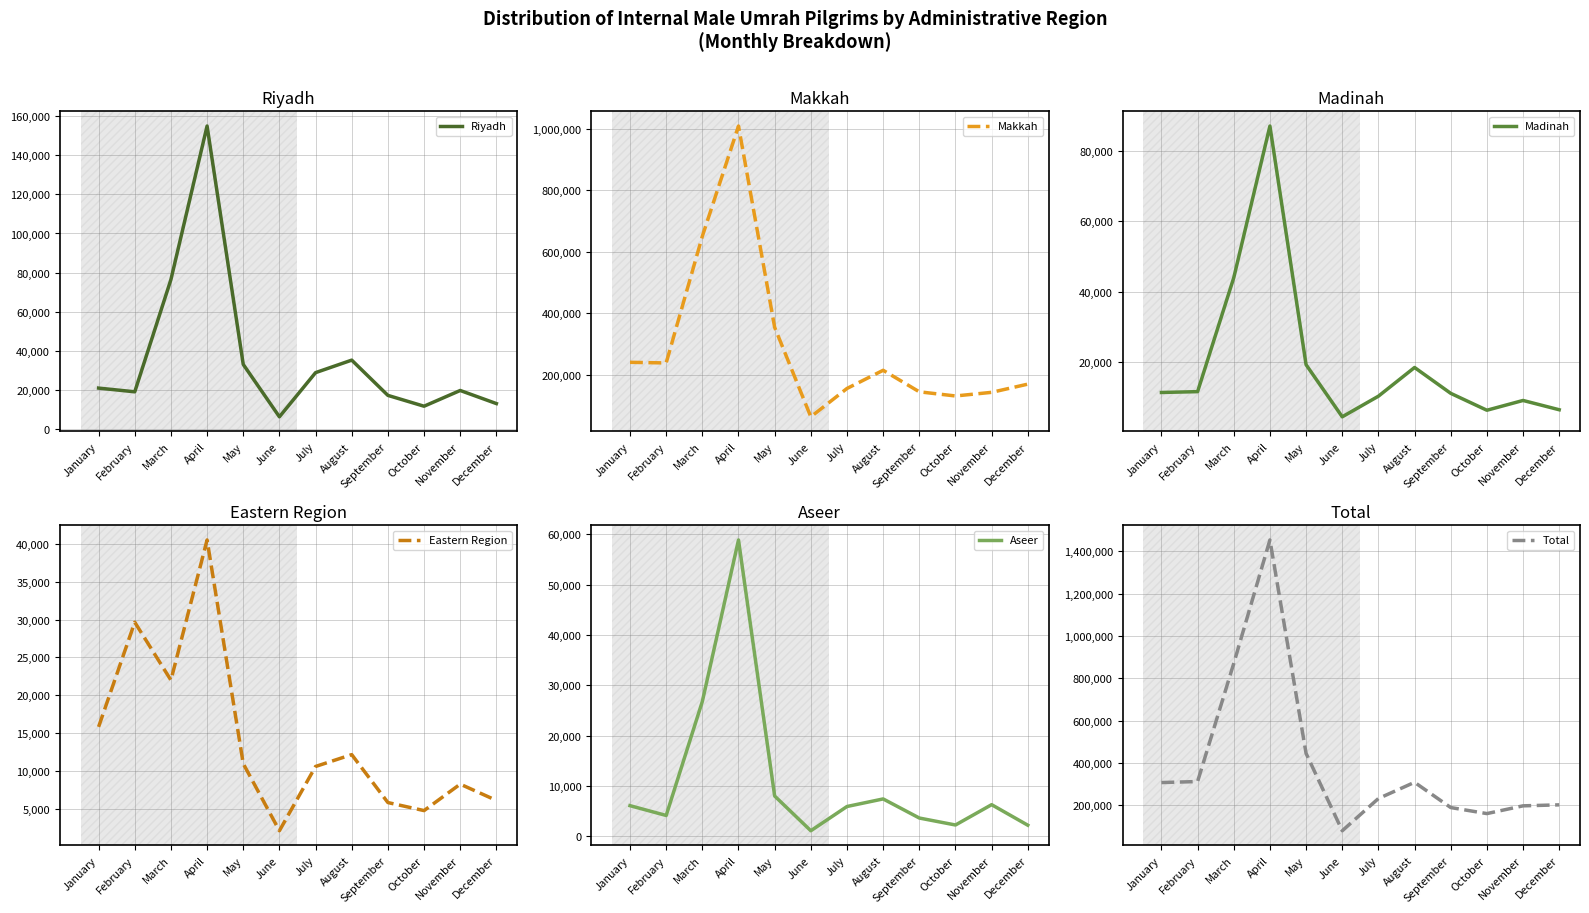

What is the average value of the Eastern Region series?

14048